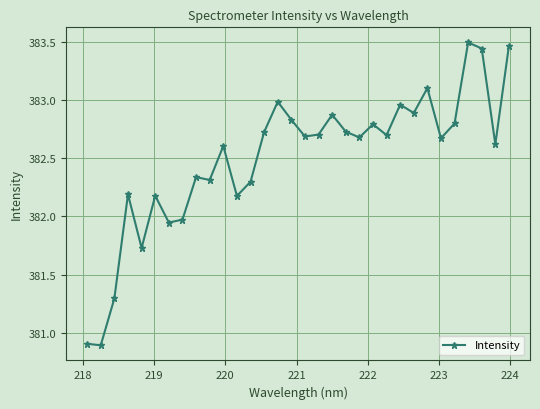

True or false: there are more than 0 points higher than both neighbors.

True